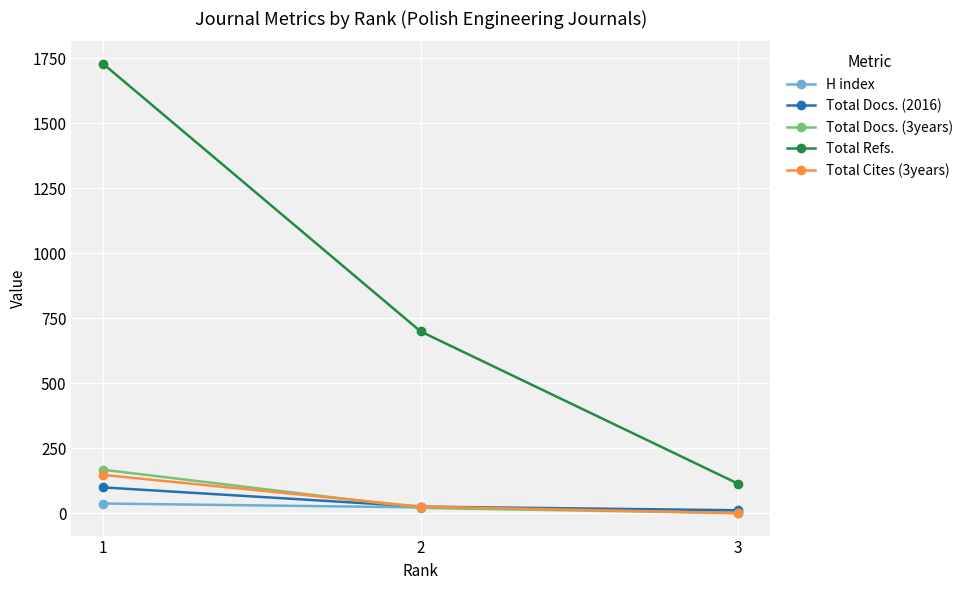

What is the average value of the Total Refs. series?

847